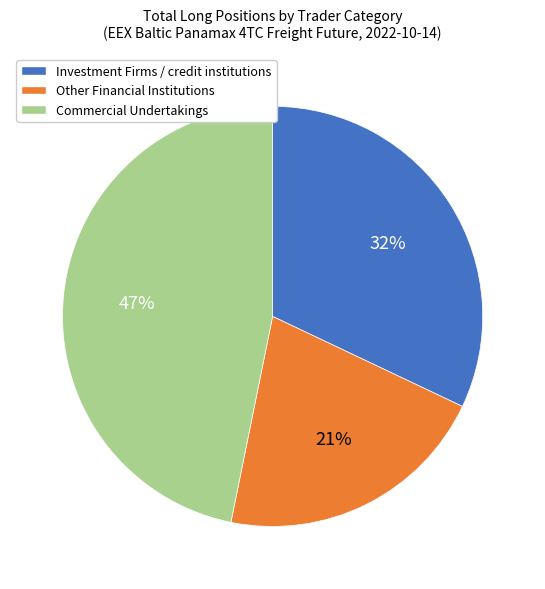

True or false: Other Financial Institutions accounts for 21% of the total.

True